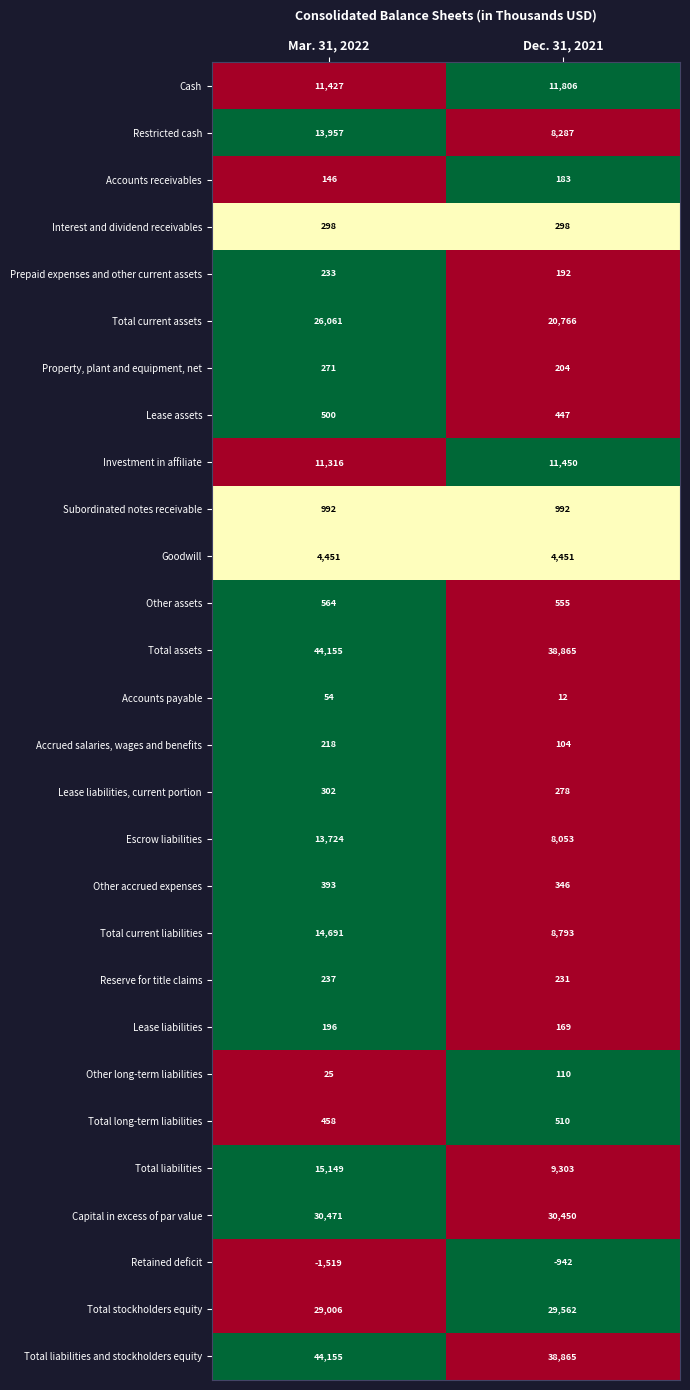

The value of Other assets at Mar. 31, 2022 is 827. True or false?

False